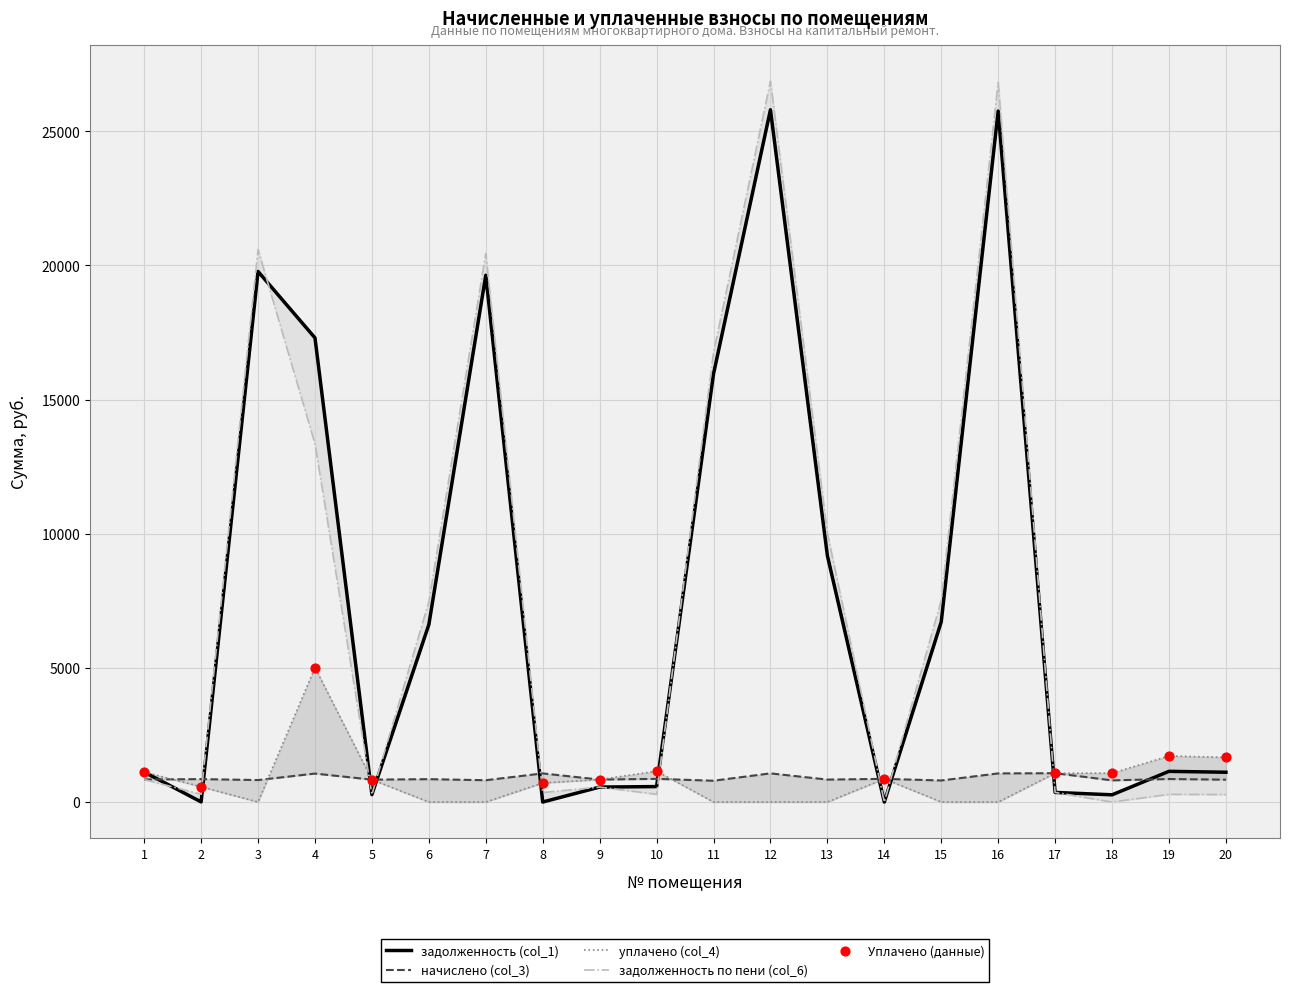

Is the value of задолженность по пени (col_6) at 4 greater than the value of начислено (col_3) at 6?

Yes